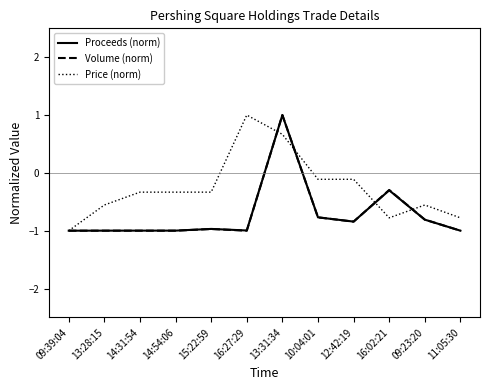

At which label does Volume (norm) first exceed 0?

13:31:34